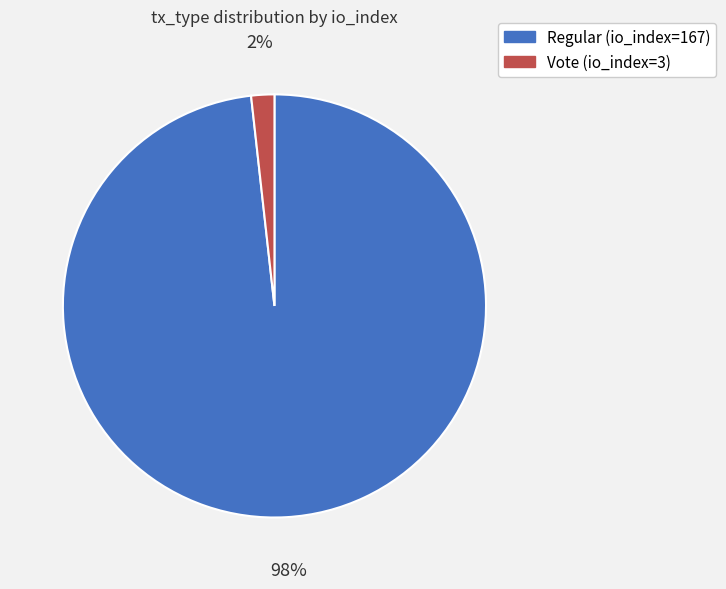

Do Regular (io_index=167) and Vote (io_index=3) together represent more than half of the pie?

Yes